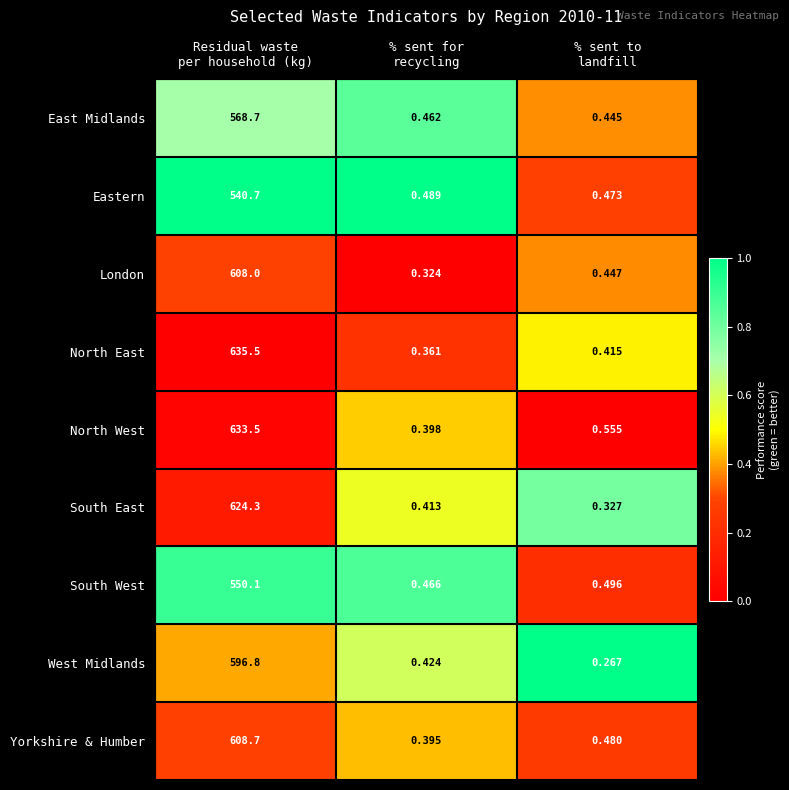

Which series has the widest spread of values?

North East